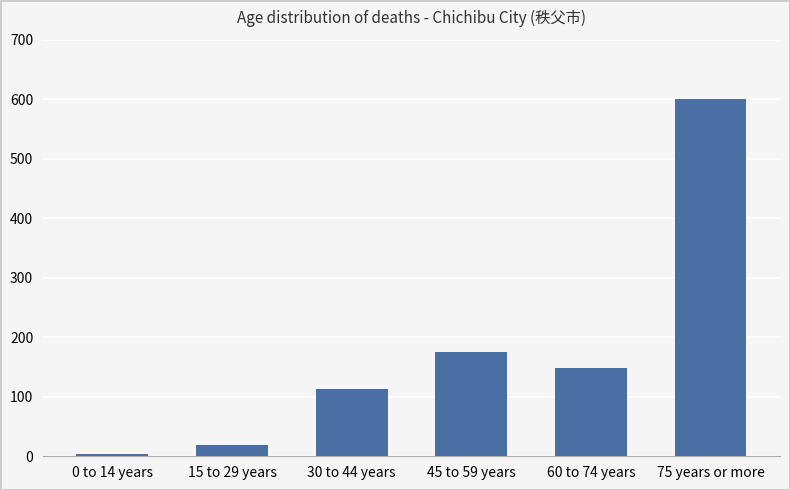

What is the difference between the values at 75 years or more and 0 to 14 years?

598